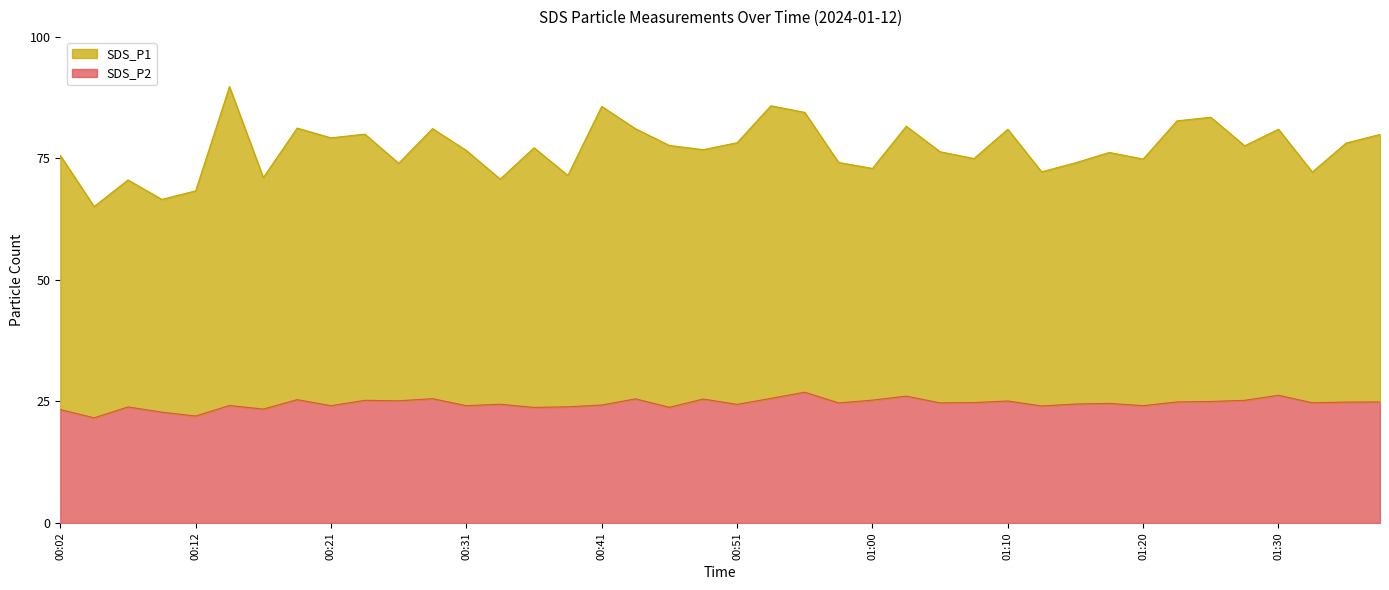

At which category does SDS_P2 reach its first local peak?

00:07